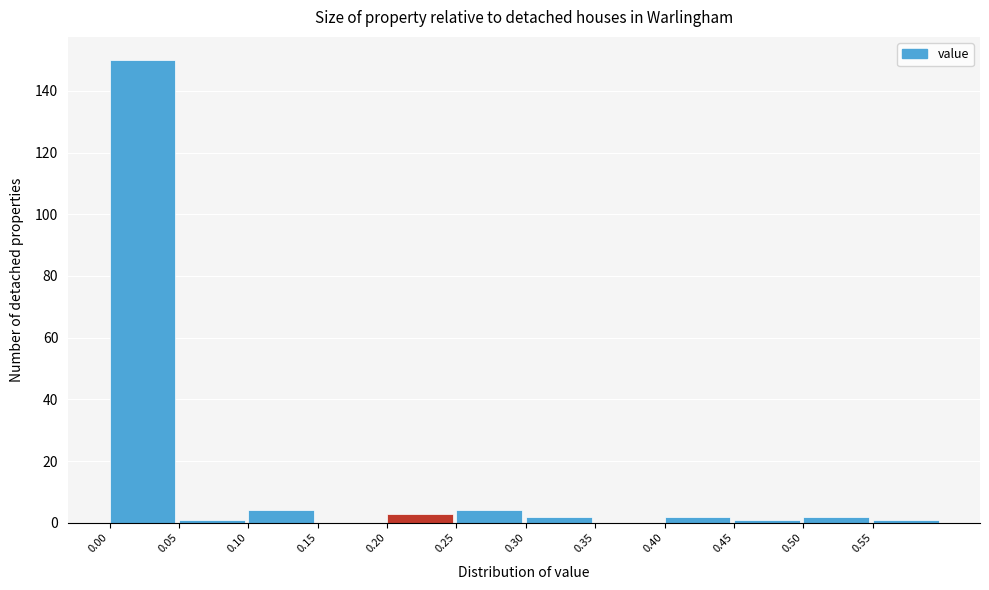

Over which range of the x-axis is the bar tallest?

0.00 to 0.05